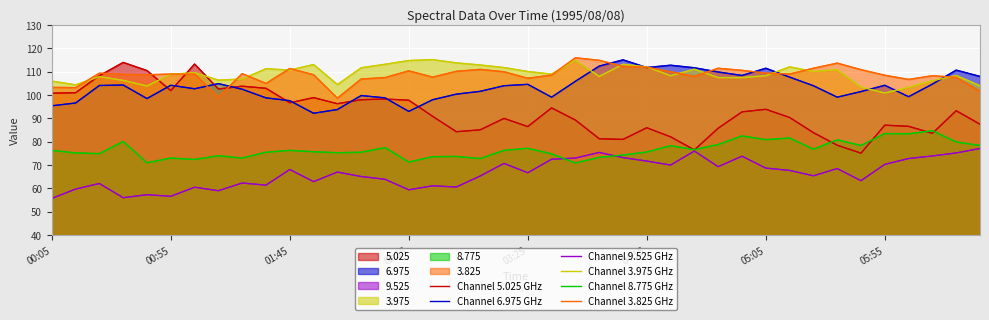

What are all the series names shown in the legend?

Channel 5.025 GHz, Channel 6.975 GHz, Channel 9.525 GHz, Channel 3.975 GHz, Channel 8.775 GHz, Channel 3.825 GHz